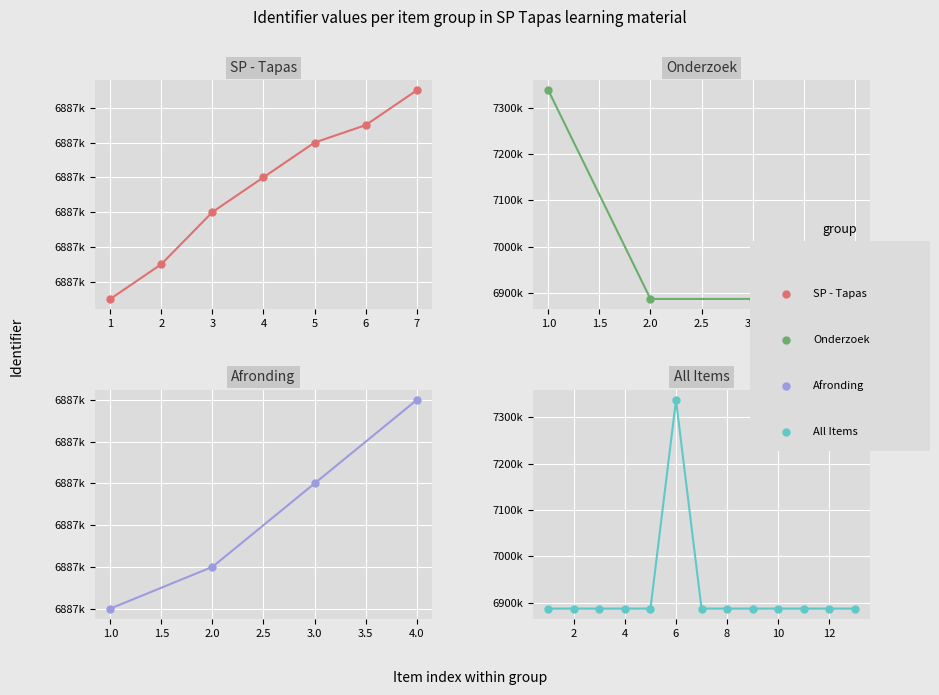

What is the value of the 5th point from the left?

6887112